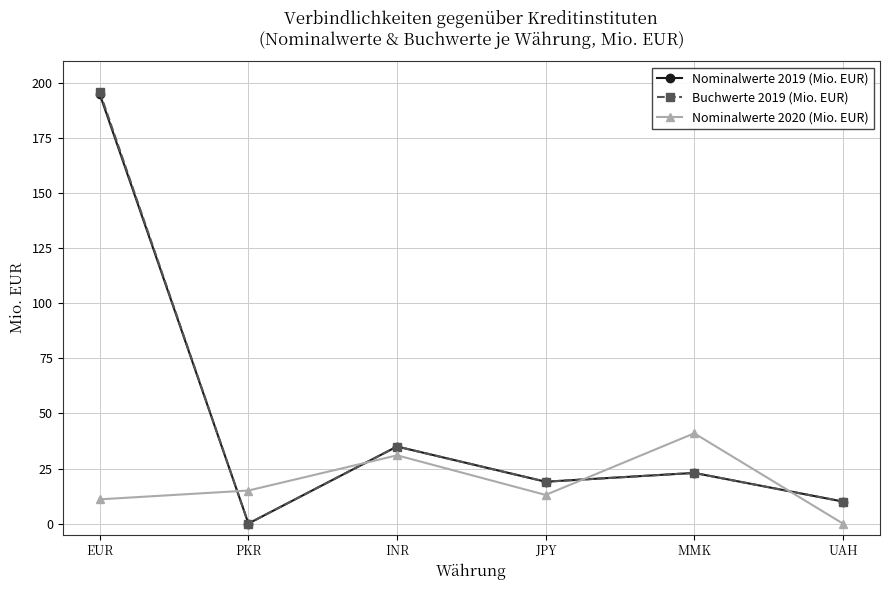

True or false: Nominalwerte 2020 (Mio. EUR) and Nominalwerte 2019 (Mio. EUR) intersect in this chart.

True